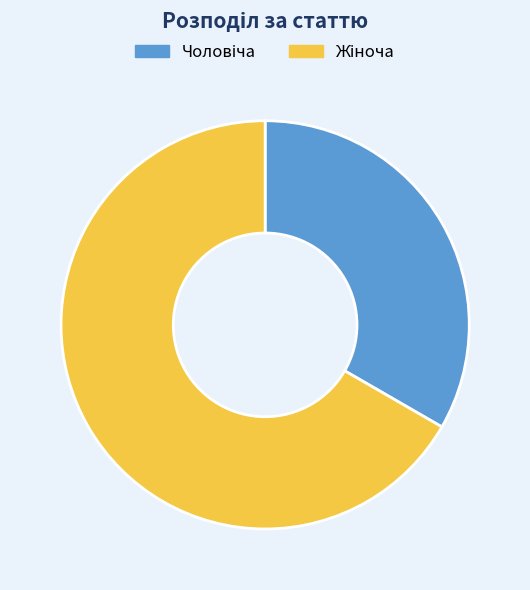

Is there any slice that represents more than half of the pie?

Yes